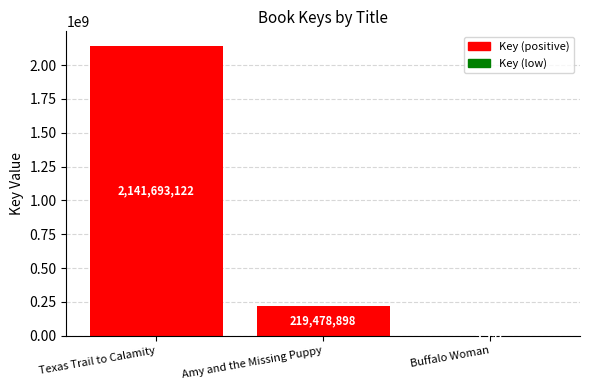

Which has a higher value, Texas Trail to Calamity or Buffalo Woman?

Texas Trail to Calamity